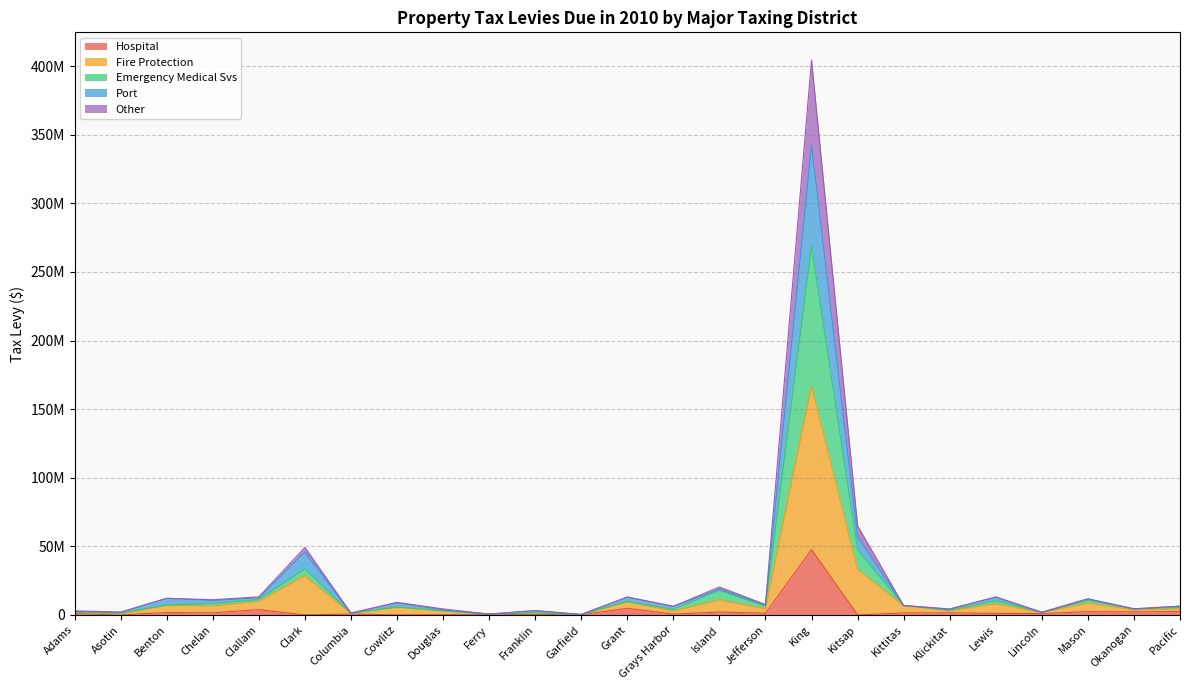

How many interior local valleys does the Port series have?

10